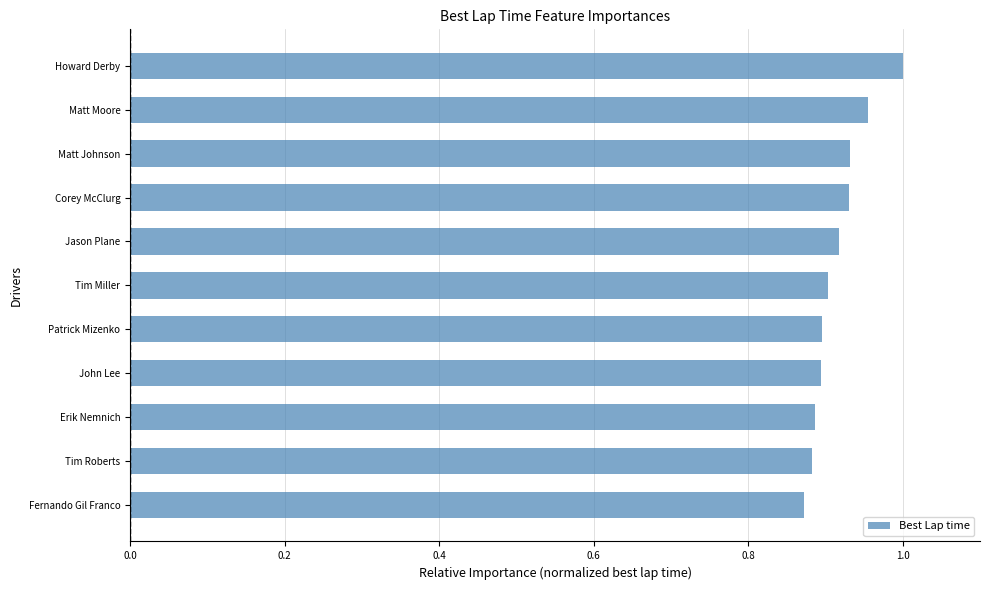

How many bars are there in total?

11